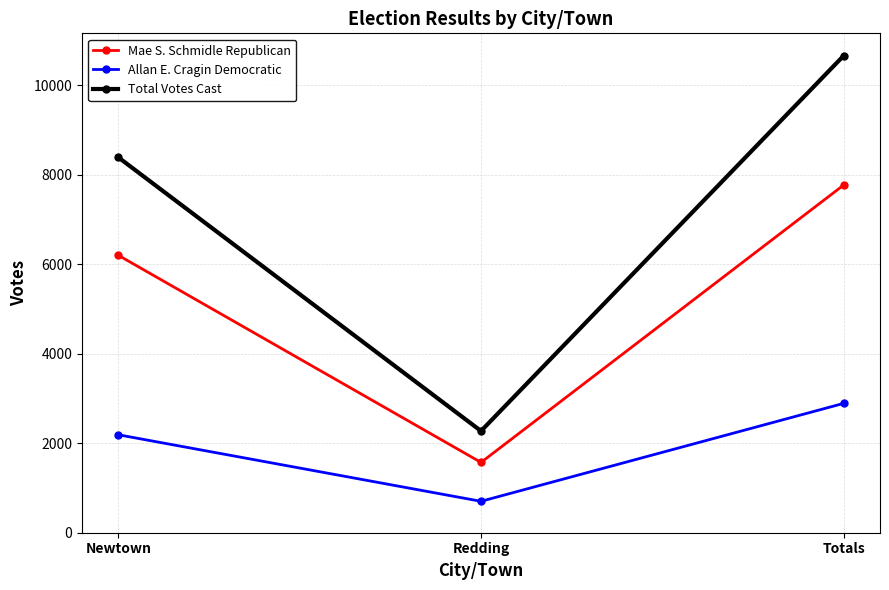

How many values in the Allan E. Cragin Democratic series are below 2189?

1